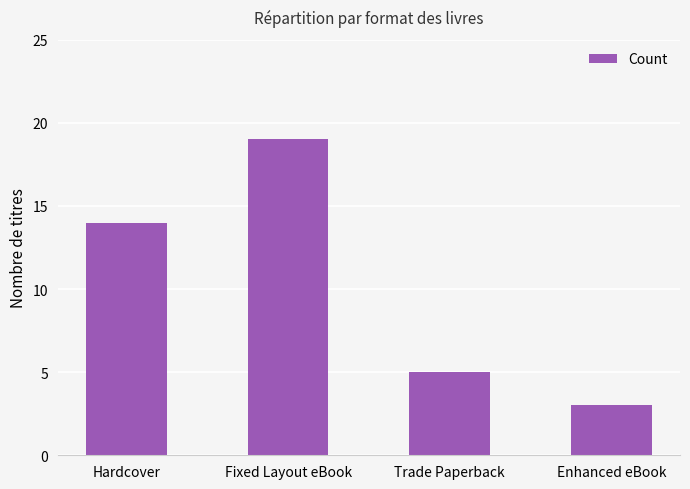

What is the difference between the values at Trade Paperback and Fixed Layout eBook?

14